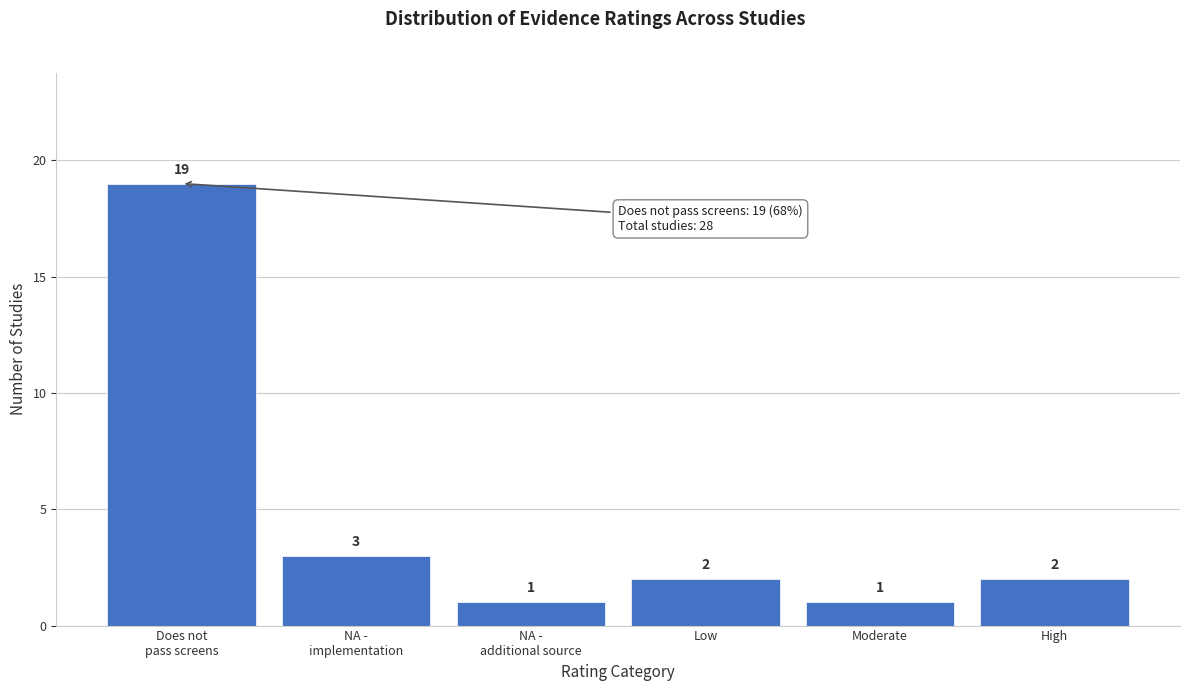

Reading left to right, what are all the values shown in this chart?

19	3	1	2	1	2